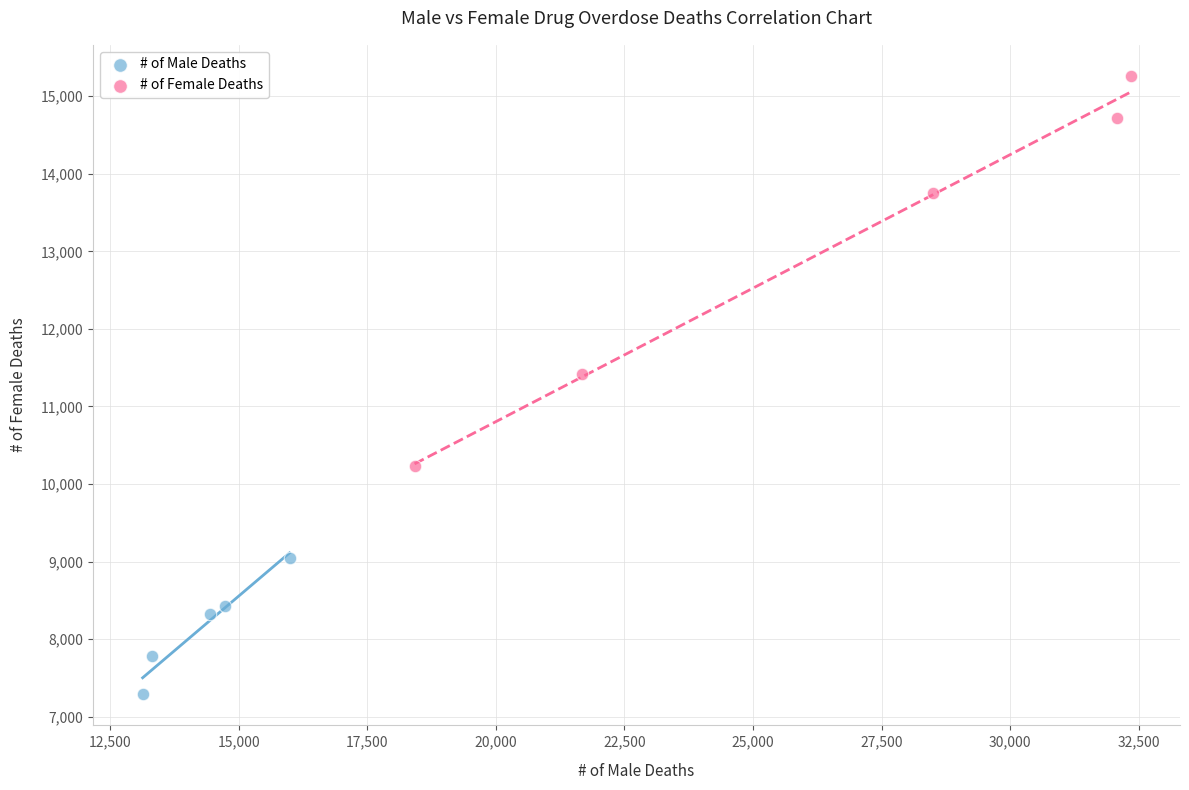

Which series has the widest spread of Y values?

# of Female Deaths